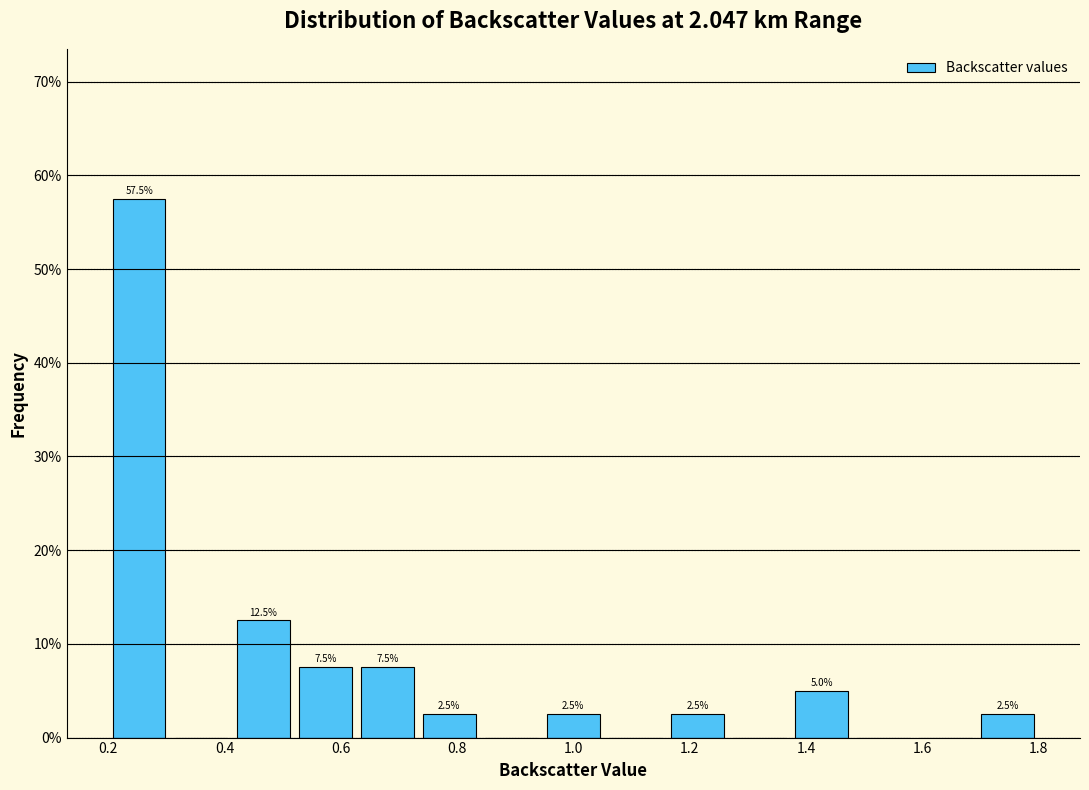

Over which range of the x-axis is the bar tallest?

0.20 to 0.30